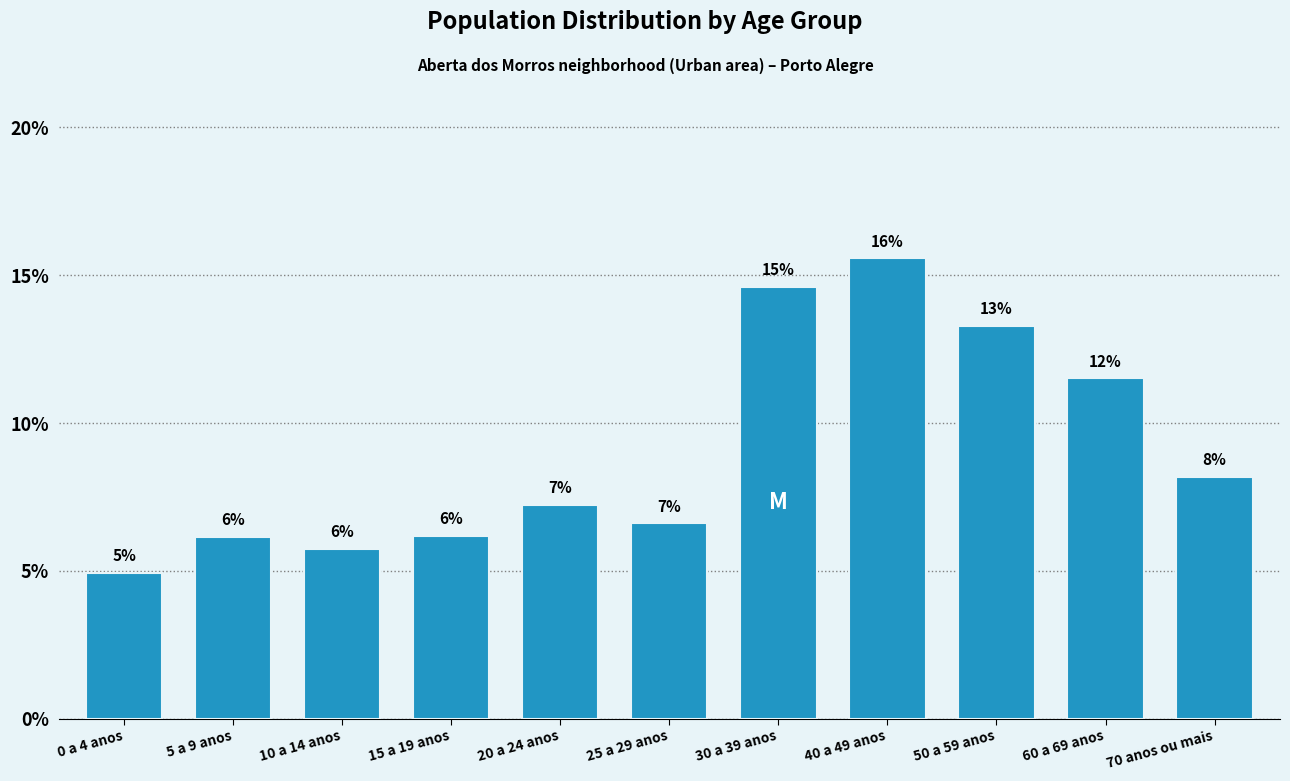

Does the chart contain any negative values?

No